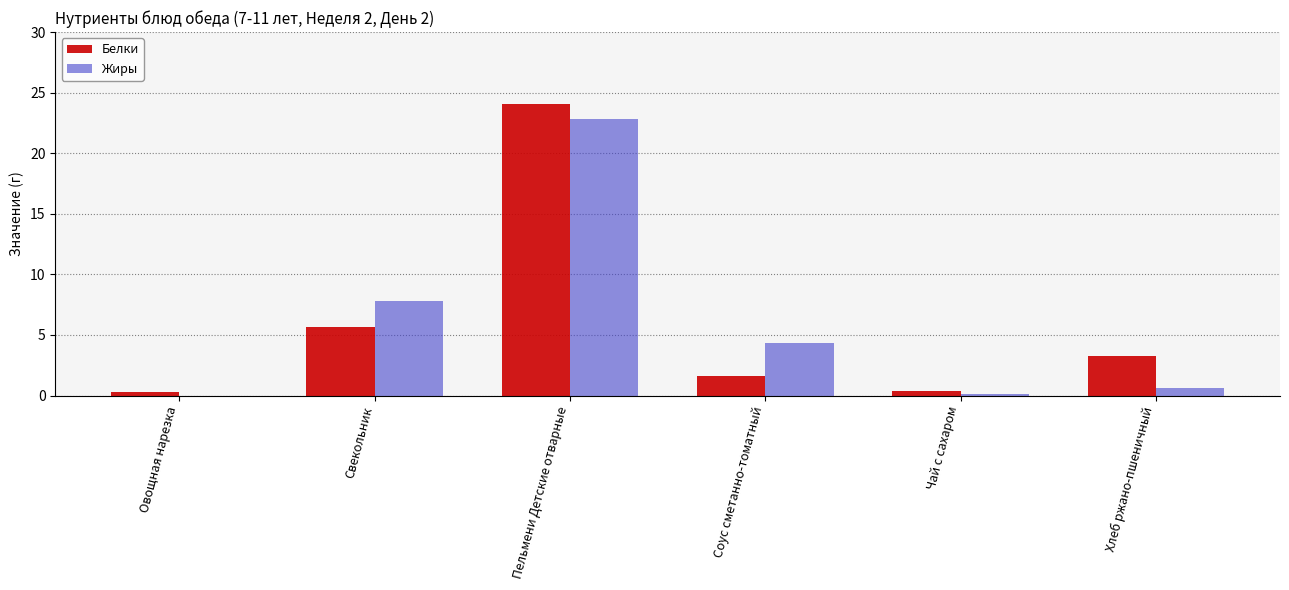

What is the maximum value shown in the chart?

24.1